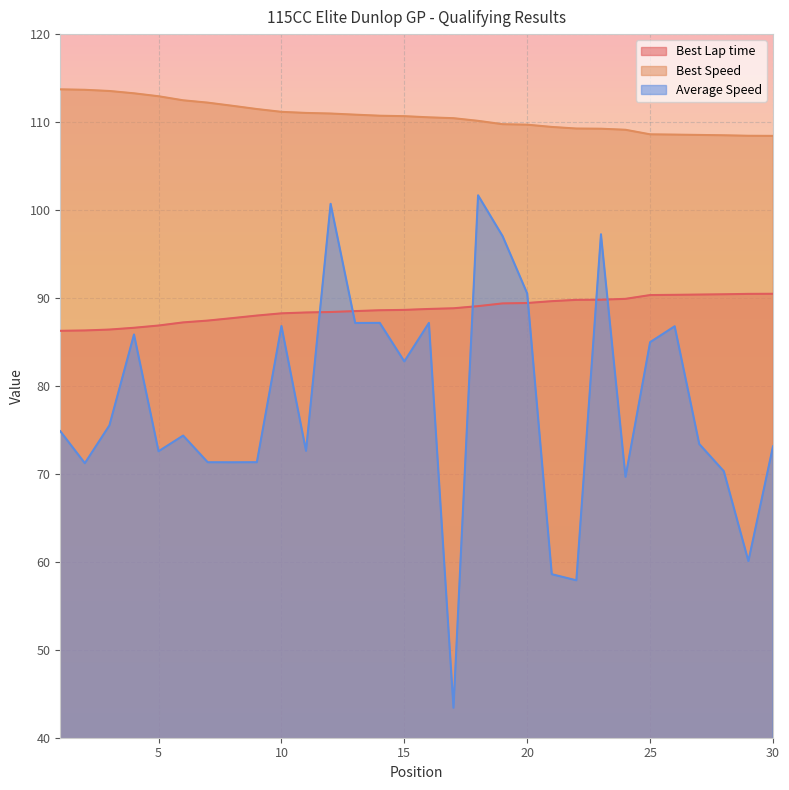

What is the difference between the highest and lowest values at 27?

35.1